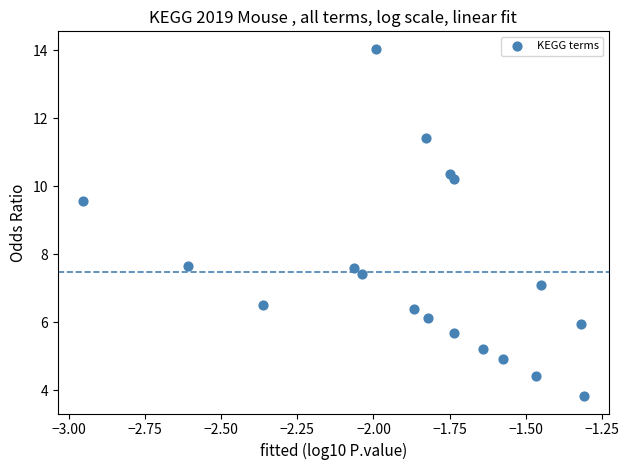

What is the range of Y values (max minus min)?

10.2